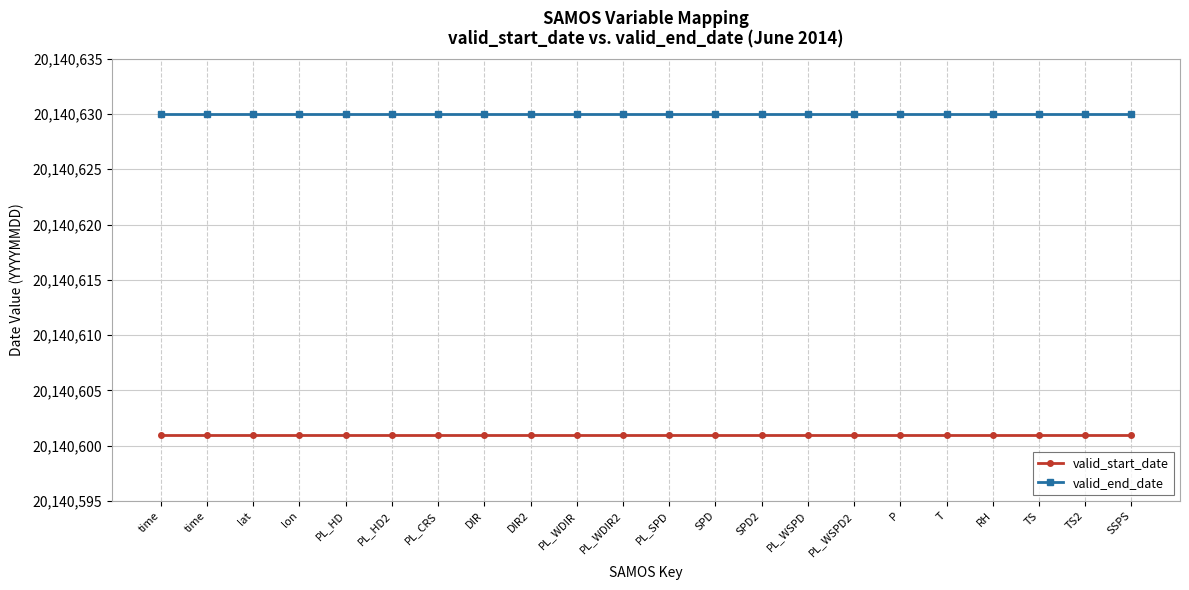

Reading right to left, what are all the values shown in this chart?

valid_start_date: SSPS=20140601	TS2=20140601	TS=20140601	RH=20140601	T=20140601	P=20140601	PL_WSPD2=20140601	PL_WSPD=20140601	SPD2=20140601	SPD=20140601	PL_SPD=20140601	PL_WDIR2=20140601	PL_WDIR=20140601	DIR2=20140601	DIR=20140601	PL_CRS=20140601	PL_HD2=20140601	PL_HD=20140601	lon=20140601	lat=20140601	time=20140601	time=20140601
valid_end_date: SSPS=20140630	TS2=20140630	TS=20140630	RH=20140630	T=20140630	P=20140630	PL_WSPD2=20140630	PL_WSPD=20140630	SPD2=20140630	SPD=20140630	PL_SPD=20140630	PL_WDIR2=20140630	PL_WDIR=20140630	DIR2=20140630	DIR=20140630	PL_CRS=20140630	PL_HD2=20140630	PL_HD=20140630	lon=20140630	lat=20140630	time=20140630	time=20140630